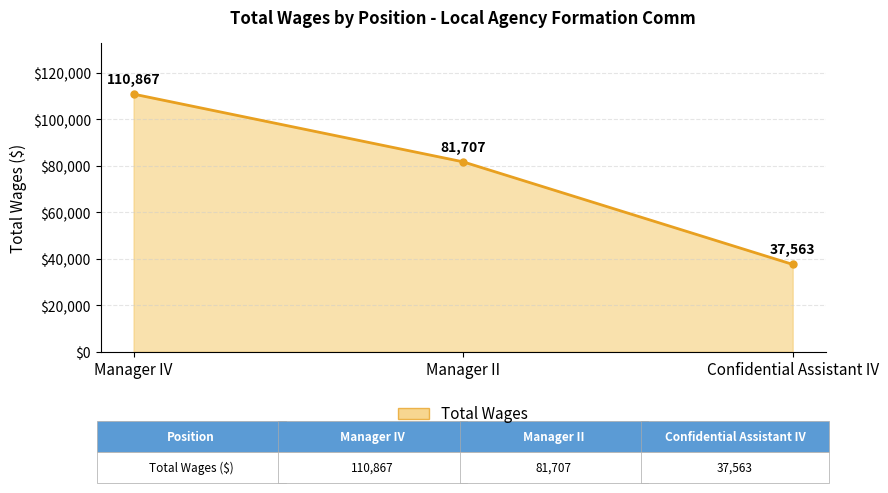

Which has a higher value, Manager II or Confidential Assistant IV?

Manager II